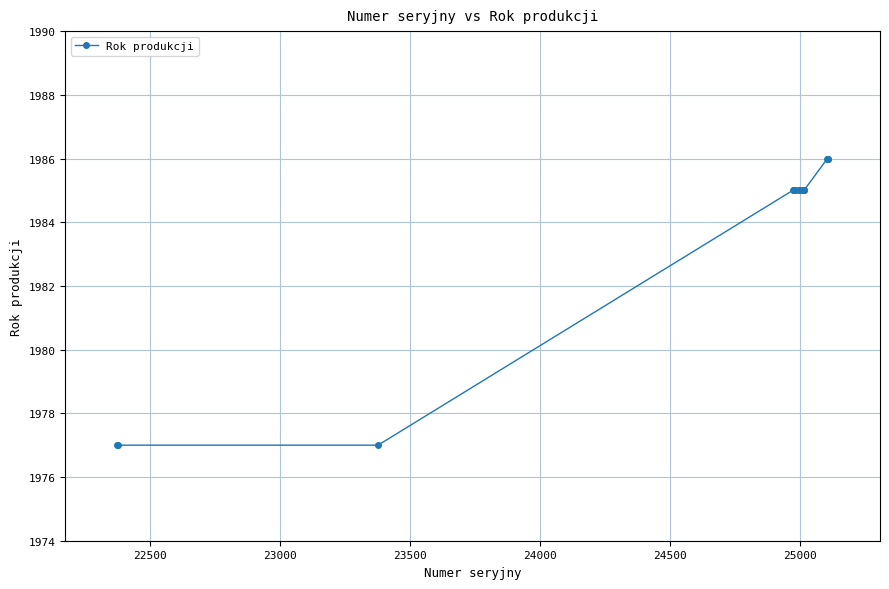

What is the value of the 12th point from the left?

1985